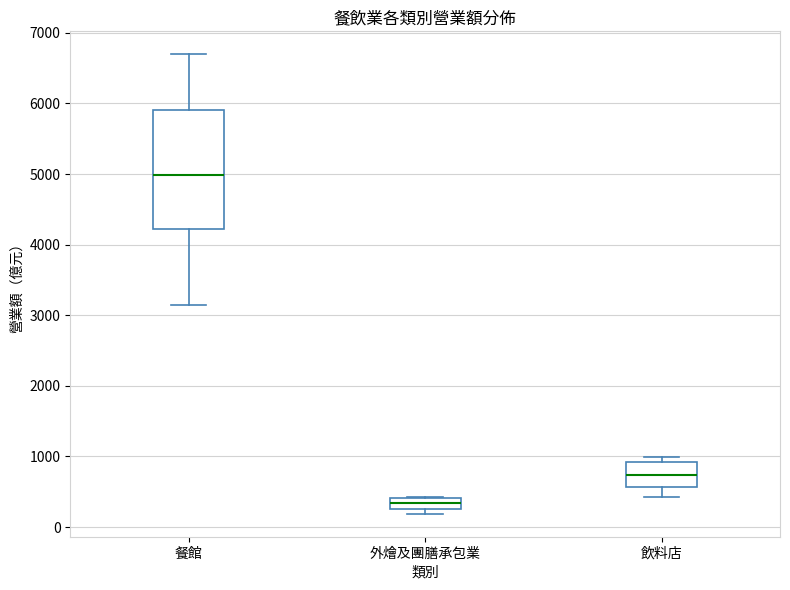

Which box's median line is the highest?

餐館